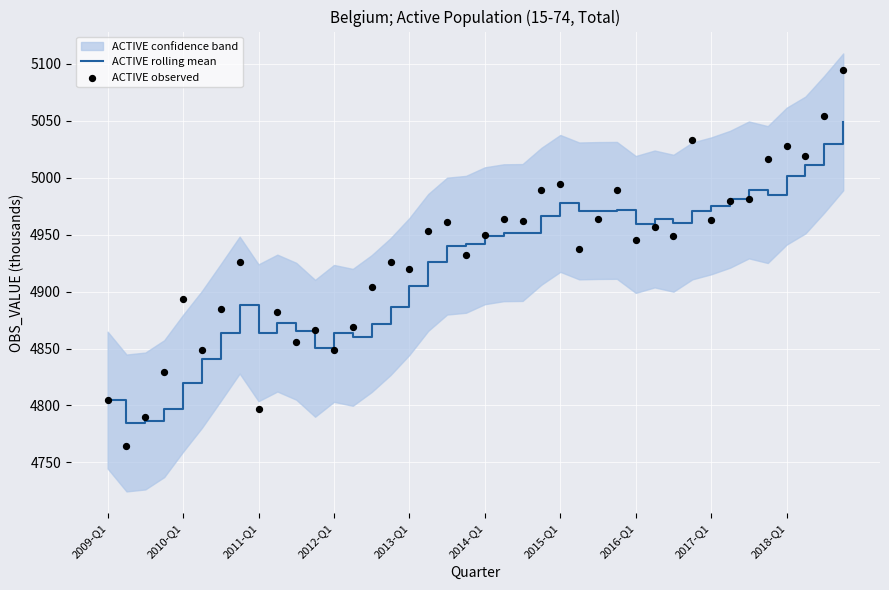

Is the value of ACTIVE rolling mean at 24 greater than the value of ACTIVE observed at 11?

Yes